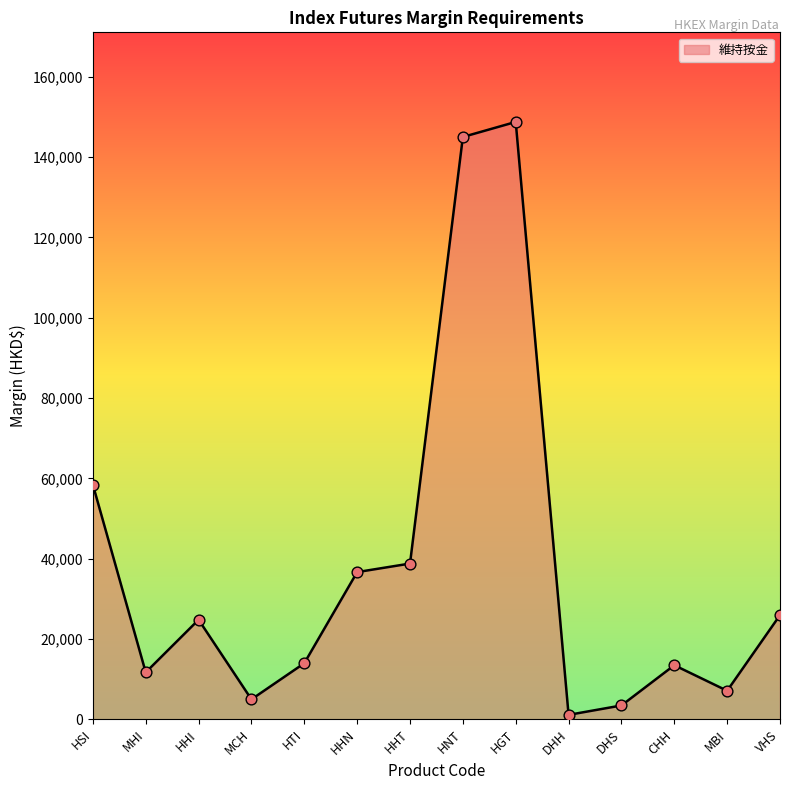

What is the change in value from HHI to HNT?

+120242